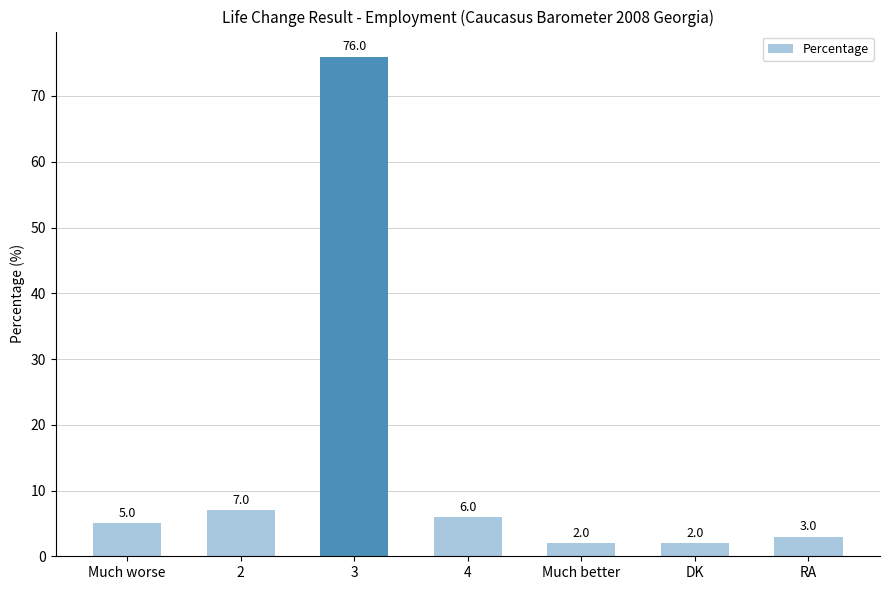

Are the bars horizontal?

No